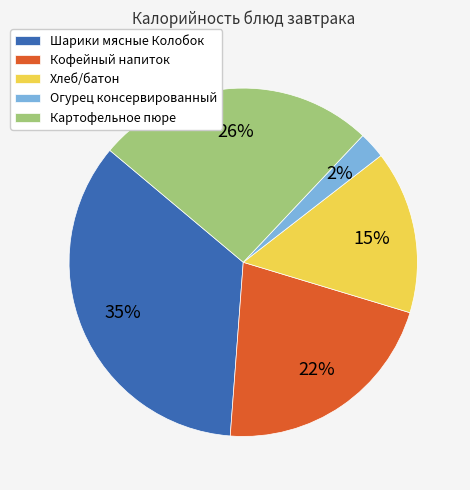

To the nearest percent, what is the difference between the Картофельное пюре and Хлеб/батон slice percentages?

11%